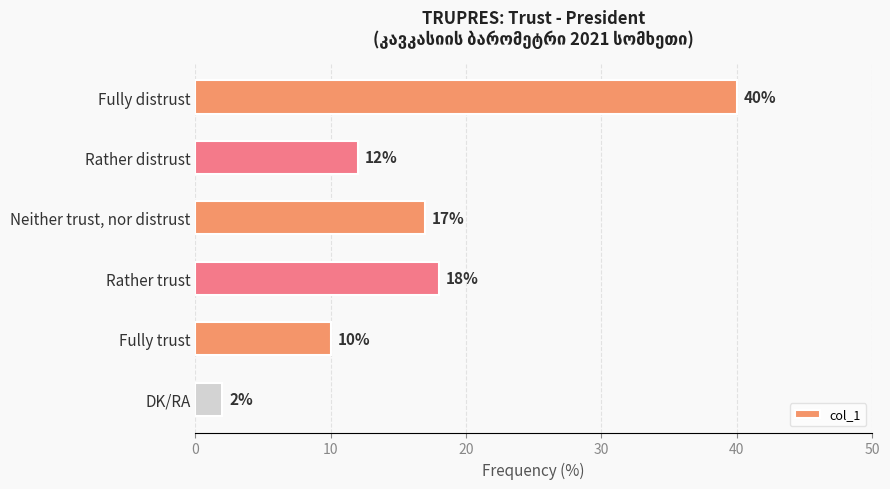

Where is the data nearest to the value 21?

Rather trust